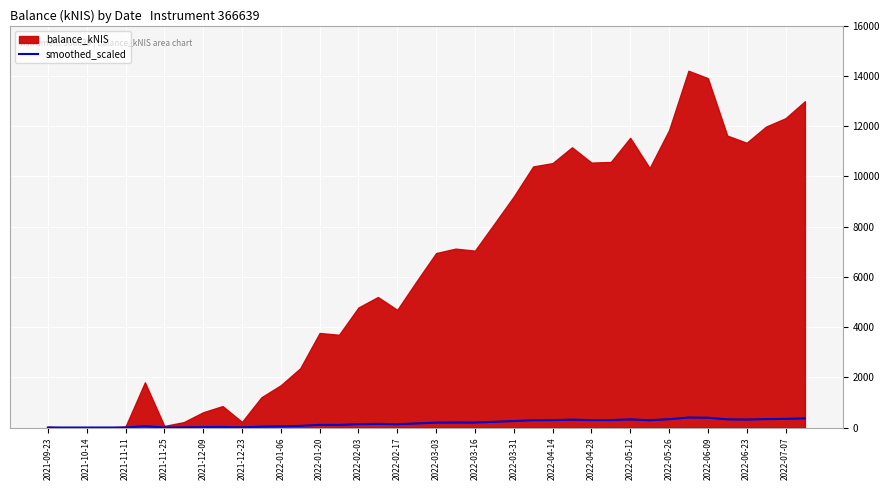

What position from the right is 2022-03-16?

18